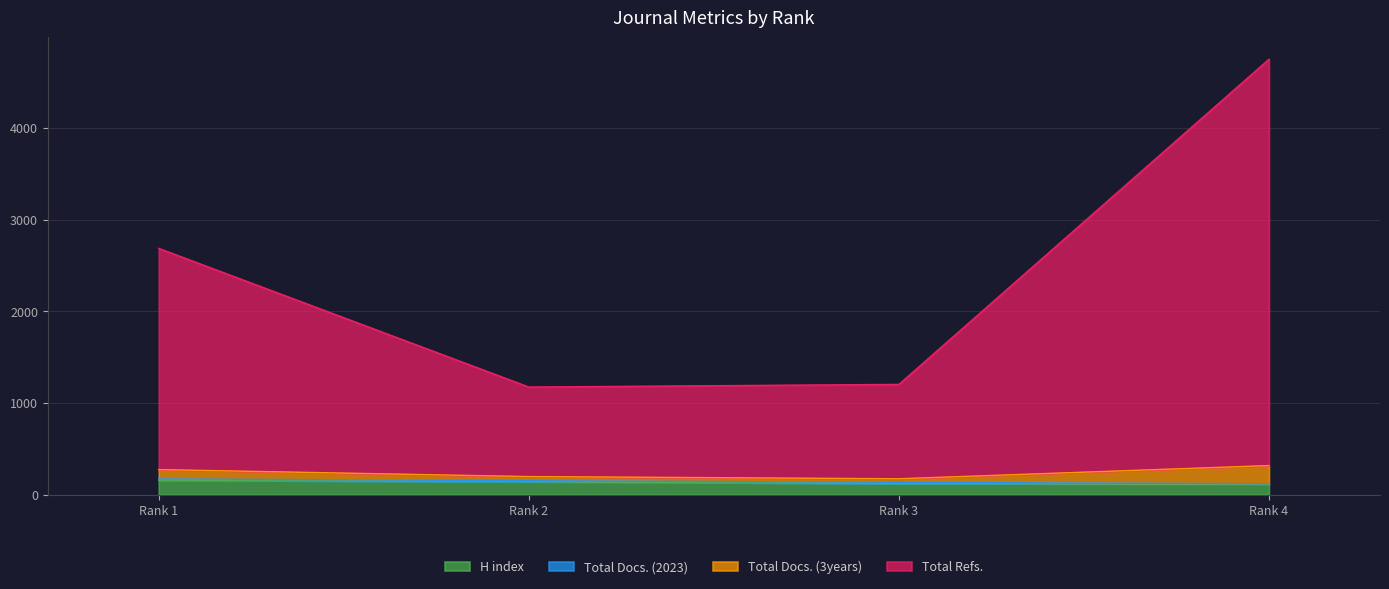

What is the minimum value for H index?

116